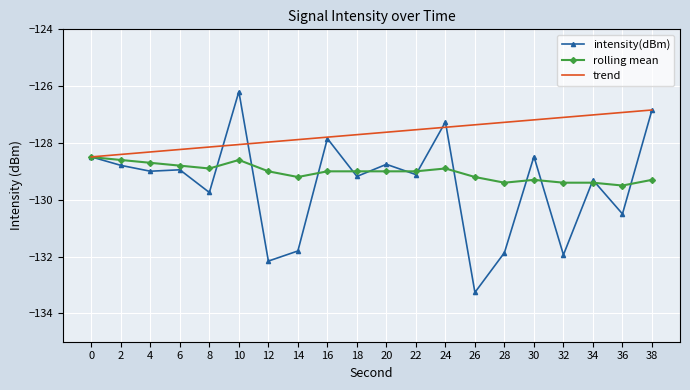

What is the difference between the highest and lowest values at 4?

0.7